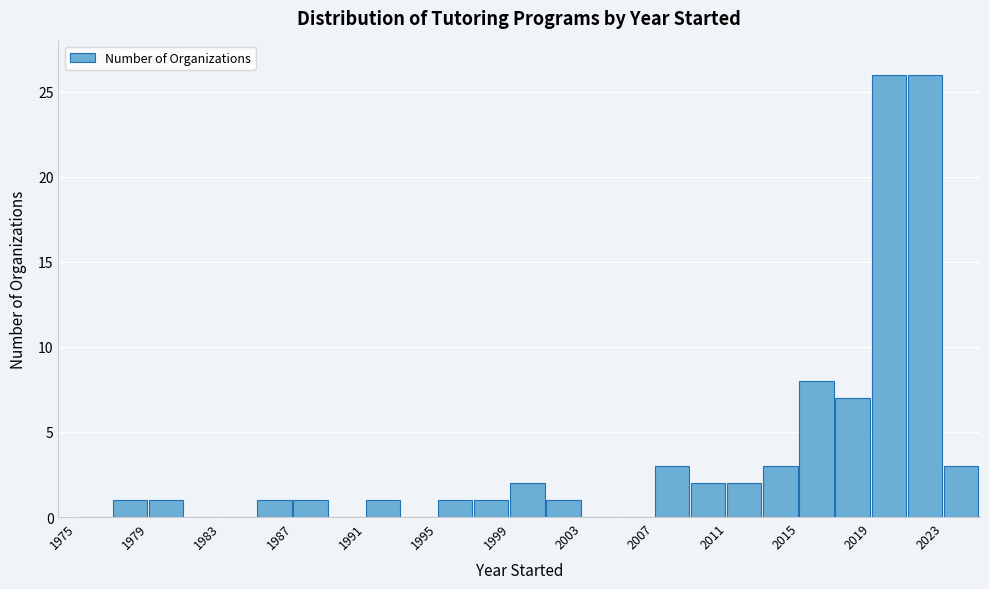

What is the height of the bar covering 1977 to 1979 on the x-axis? The values are not printed on the chart, so give them approximately, as read against the axis.

1